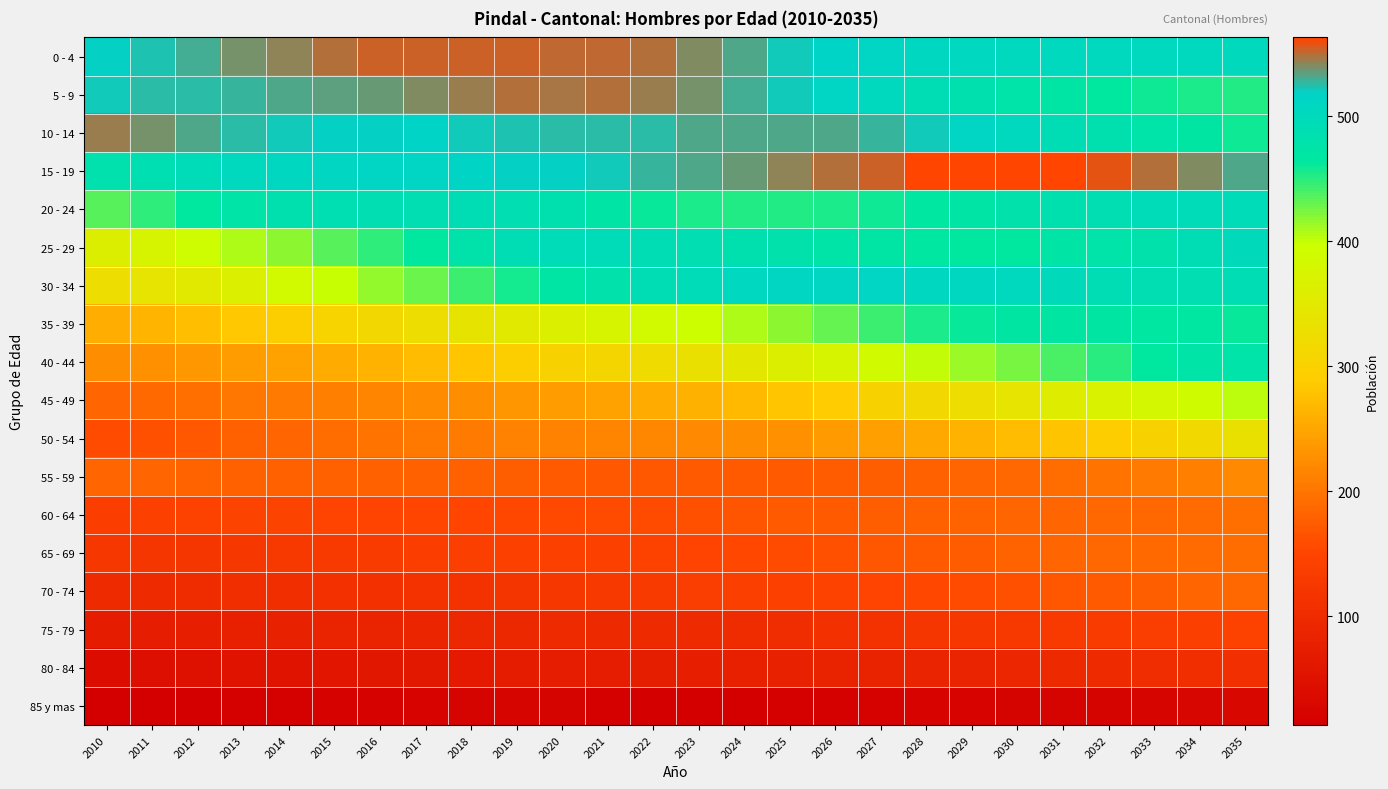

Reading left to right, list all the values displayed in this chart.

0 - 4: 2010=519	2011=524	2012=529	2013=538	2014=543	2015=549	2016=553	2017=554	2018=554	2019=554	2020=552	2021=552	2022=548	2023=540	2024=532	2025=522	2026=517	2027=512	2028=508	2029=506	2030=504	2031=504	2032=503	2033=504	2034=503	2035=502
5 - 9: 2010=521	2011=526	2012=525	2013=527	2014=531	2015=533	2016=536	2017=540	2018=545	2019=549	2020=547	2021=549	2022=544	2023=538	2024=530	2025=522	2026=513	2027=503	2028=493	2029=484	2030=477	2031=469	2032=463	2033=459	2034=455	2035=453
10 - 14: 2010=544	2011=538	2012=532	2013=526	2014=522	2015=519	2016=518	2017=517	2018=521	2019=523	2020=526	2021=525	2022=525	2023=531	2024=532	2025=532	2026=532	2027=528	2028=521	2029=513	2030=504	2031=494	2032=485	2033=475	2034=467	2035=459
15 - 19: 2010=482	2011=487	2012=497	2013=503	2014=509	2015=511	2016=512	2017=512	2018=515	2019=518	2020=518	2021=521	2022=528	2023=531	2024=537	2025=543	2026=549	2027=554	2028=561	2029=563	2030=562	2031=561	2032=558	2033=549	2034=541	2035=532
20 - 24: 2010=435	2011=449	2012=463	2013=474	2014=484	2015=487	2016=488	2017=489	2018=491	2019=488	2020=484	2021=472	2022=461	2023=455	2024=452	2025=453	2026=455	2027=459	2028=465	2029=471	2030=480	2031=485	2032=488	2033=495	2034=497	2035=497
25 - 29: 2010=362	2011=376	2012=392	2013=408	2014=419	2015=435	2016=448	2017=464	2018=479	2019=492	2020=496	2021=495	2022=493	2023=488	2024=485	2025=480	2026=473	2027=469	2028=465	2029=464	2030=464	2031=471	2032=475	2033=481	2034=491	2035=499
30 - 34: 2010=325	2011=340	2012=352	2013=365	2014=385	2015=398	2016=415	2017=429	2018=444	2019=456	2020=469	2021=480	2022=490	2023=497	2024=505	2025=510	2026=511	2027=512	2028=508	2029=508	2030=503	2031=500	2032=494	2033=489	2034=489	2035=491
35 - 39: 2010=257	2011=265	2012=274	2013=285	2014=294	2015=304	2016=315	2017=326	2018=338	2019=351	2020=364	2021=374	2022=385	2023=396	2024=407	2025=417	2026=430	2027=443	2028=454	2029=461	2030=467	2031=468	2032=467	2033=466	2034=465	2035=462
40 - 44: 2010=224	2011=229	2012=236	2013=240	2014=247	2015=255	2016=263	2017=271	2018=283	2019=294	2020=302	2021=309	2022=322	2023=333	2024=347	2025=362	2026=376	2027=387	2028=401	2029=414	2030=425	2031=439	2032=451	2033=464	2034=473	2035=477
45 - 49: 2010=184	2011=189	2012=194	2013=201	2014=206	2015=212	2016=215	2017=222	2018=225	2019=233	2020=240	2021=247	2022=254	2023=262	2024=270	2025=282	2026=290	2027=301	2028=313	2029=325	2030=341	2031=358	2032=370	2033=381	2034=391	2035=403
50 - 54: 2010=159	2011=163	2012=171	2013=179	2014=184	2015=192	2016=198	2017=203	2018=205	2019=213	2020=213	2021=216	2022=218	2023=220	2024=225	2025=228	2026=238	2027=244	2028=252	2029=263	2030=271	2031=280	2032=292	2033=302	2034=317	2035=331
55 - 59: 2010=183	2011=183	2012=182	2013=180	2014=179	2015=179	2016=179	2017=179	2018=180	2019=177	2020=174	2021=171	2022=171	2023=172	2024=172	2025=174	2026=176	2027=178	2028=179	2029=183	2030=187	2031=192	2032=199	2033=205	2034=211	2035=221
60 - 64: 2010=139	2011=143	2012=146	2013=148	2014=147	2015=149	2016=150	2017=151	2018=152	2019=153	2020=156	2021=157	2022=158	2023=163	2024=166	2025=172	2026=173	2027=177	2028=179	2029=181	2030=183	2031=184	2032=185	2033=186	2034=191	2035=195
65 - 69: 2010=123	2011=122	2012=121	2013=124	2014=127	2015=130	2016=132	2017=139	2018=140	2019=142	2020=143	2021=144	2022=145	2023=150	2024=153	2025=157	2026=163	2027=168	2028=174	2029=176	2030=181	2031=183	2032=187	2033=189	2034=190	2035=192
70 - 74: 2010=97	2011=101	2012=102	2013=106	2014=107	2015=110	2016=113	2017=114	2018=116	2019=120	2020=124	2021=128	2022=131	2023=136	2024=140	2025=143	2026=146	2027=150	2028=154	2029=158	2030=163	2031=168	2032=174	2033=178	2034=183	2035=187
75 - 79: 2010=71	2011=73	2012=77	2013=78	2014=81	2015=84	2016=88	2017=90	2018=94	2019=94	2020=97	2021=96	2022=97	2023=99	2024=102	2025=105	2026=112	2027=116	2028=122	2029=123	2030=127	2031=130	2032=132	2033=137	2034=140	2035=145
80 - 84: 2010=40	2011=45	2012=49	2013=52	2014=53	2015=59	2016=61	2017=63	2018=66	2019=69	2020=72	2021=73	2022=74	2023=77	2024=79	2025=80	2026=82	2027=83	2028=84	2029=88	2030=91	2031=95	2032=99	2033=104	2034=106	2035=109
85 y mas: 2010=13	2011=14	2012=15	2013=16	2014=17	2015=18	2016=19	2017=20	2018=22	2019=24	2020=22	2021=17	2022=15	2023=15	2024=15	2025=16	2026=17	2027=18	2028=20	2029=21	2030=22	2031=23	2032=23	2033=25	2034=26	2035=29